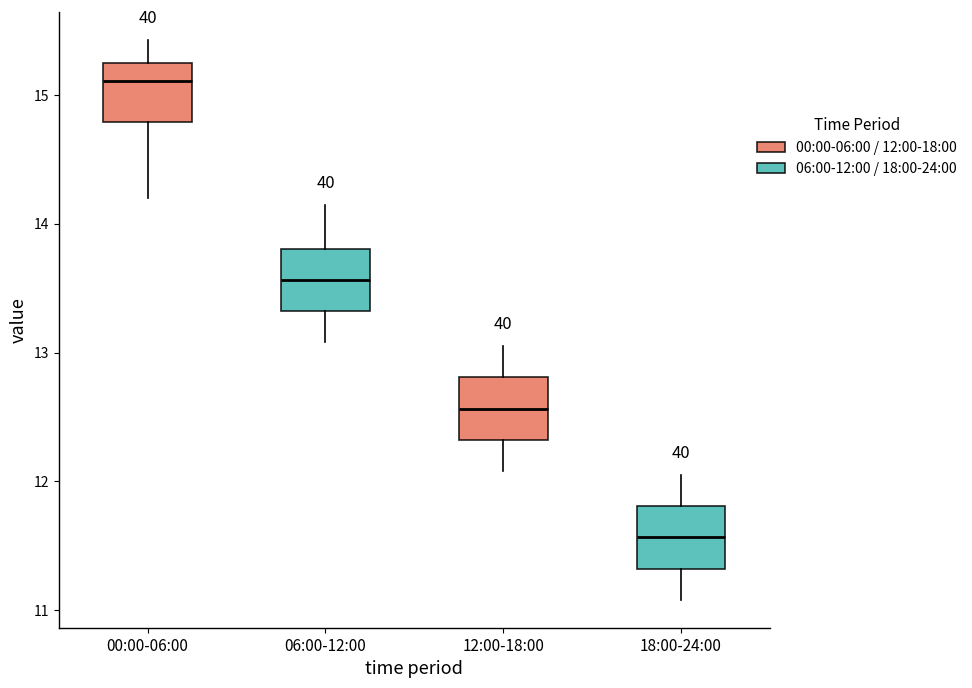

Which box's median line is the highest?

00:00-06:00